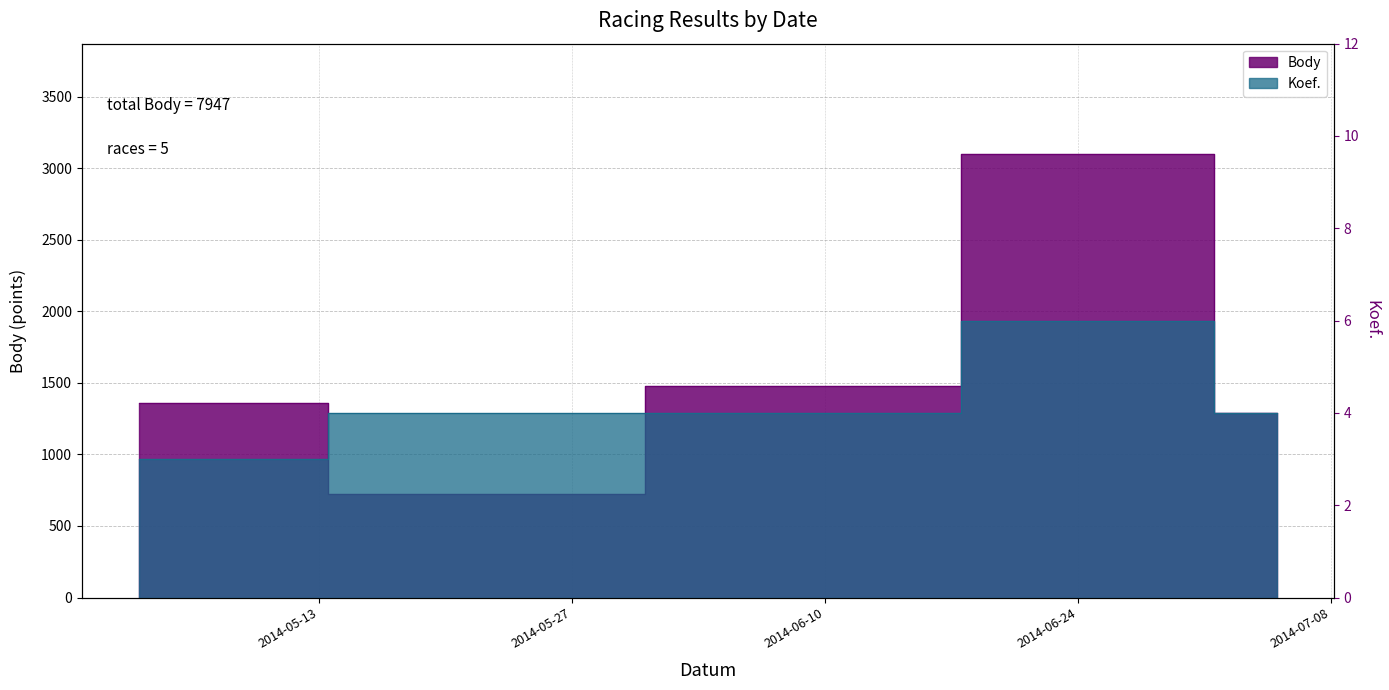

True or false: Body has more than 2 interior local peaks.

False